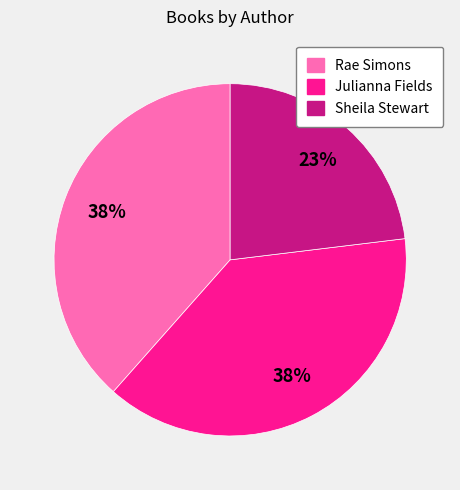

What is the smallest slice in the pie chart?

Sheila Stewart